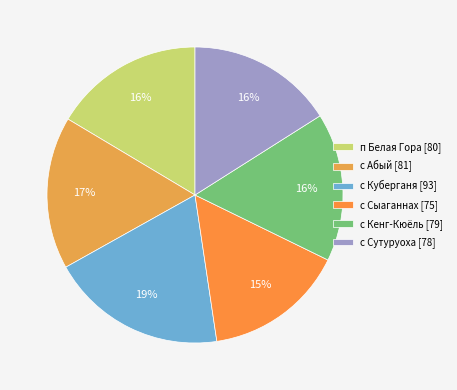

True or false: с Сыаганнах accounts for 15% of the total.

True